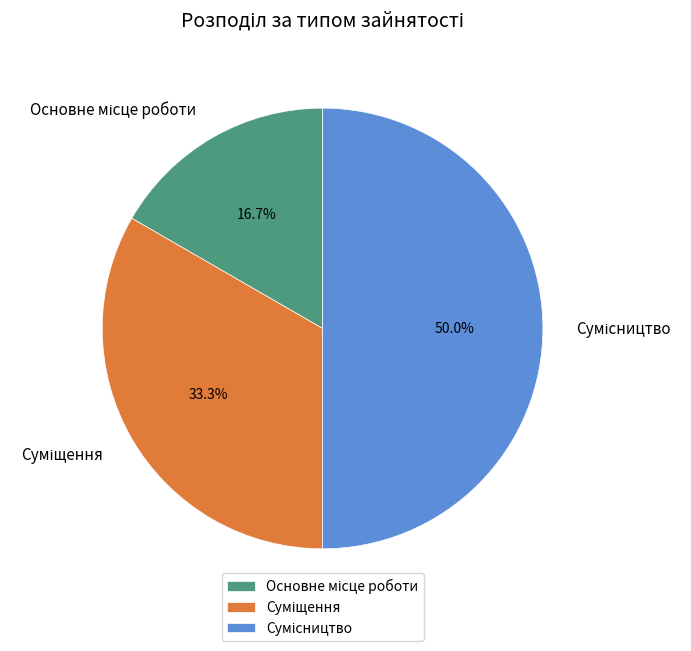

Is there any slice that represents more than half of the pie?

No